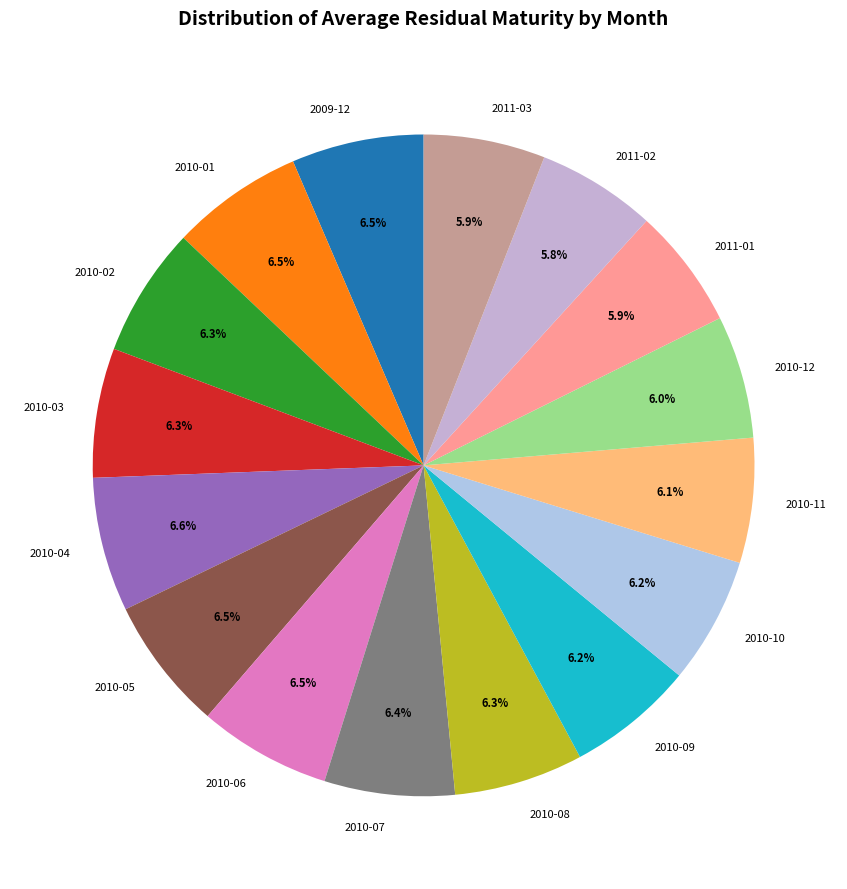

Approximately how many times larger is the value at 2010-06 compared to 2011-02?

1.1